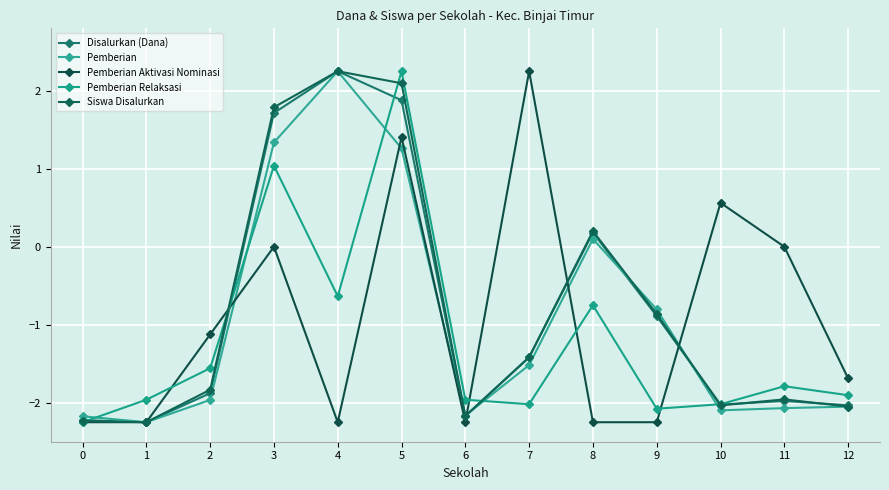

After their last crossing, which series has the higher values: Pemberian Relaksasi or Disalurkan (Dana)?

Pemberian Relaksasi